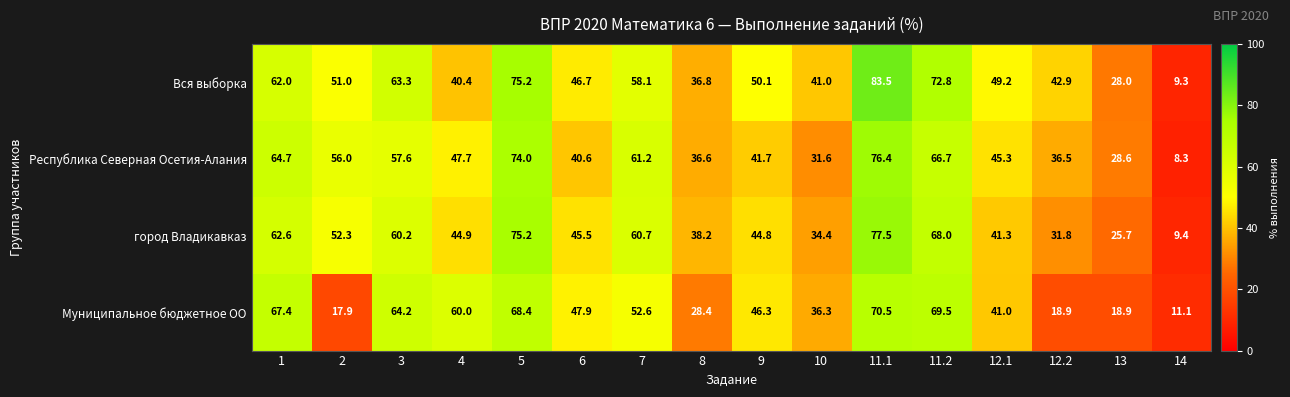

What is the smallest value displayed?

8.3